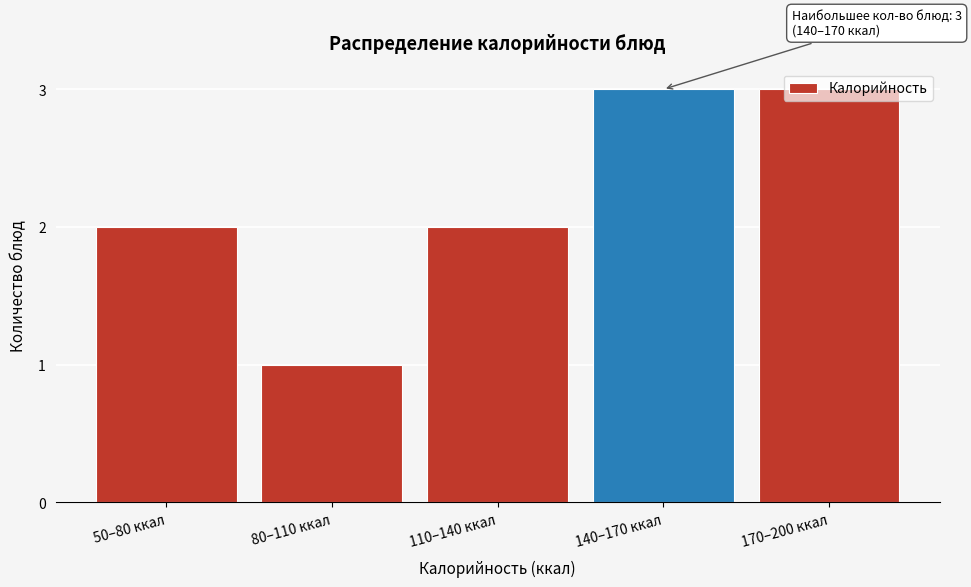

The value at 170–200 ккал is 3. True or false?

True